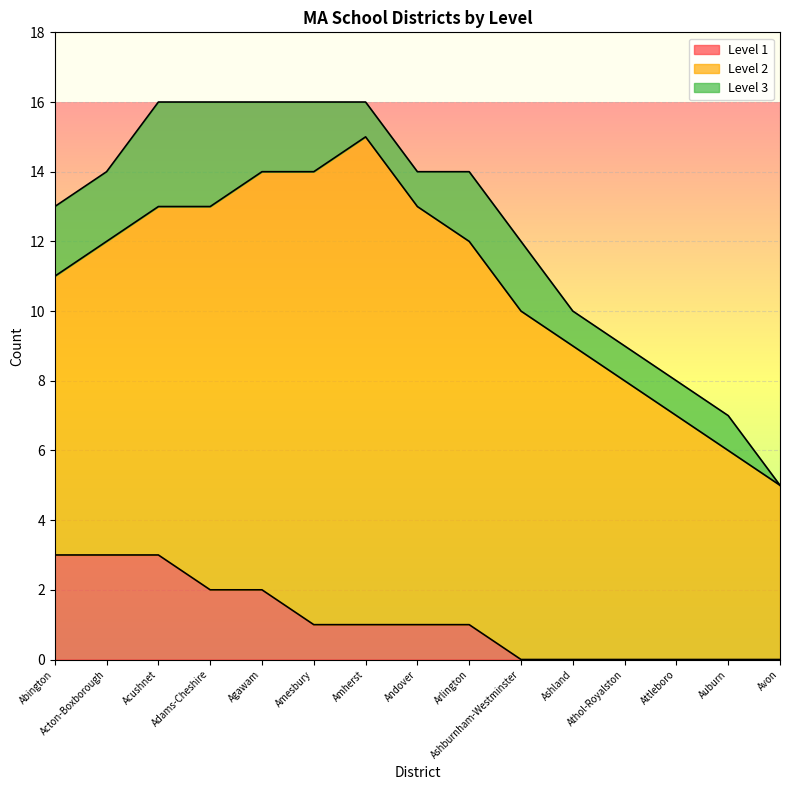

What is the value of the Level 3 point at the 3rd from the left?

3